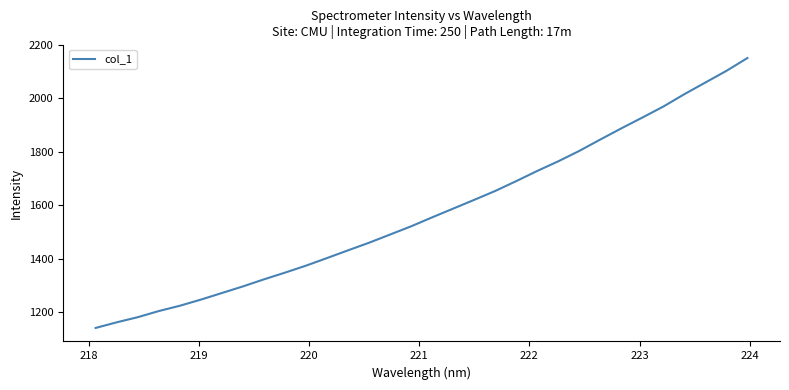

Does the chart display data point markers on the line(s)?

No